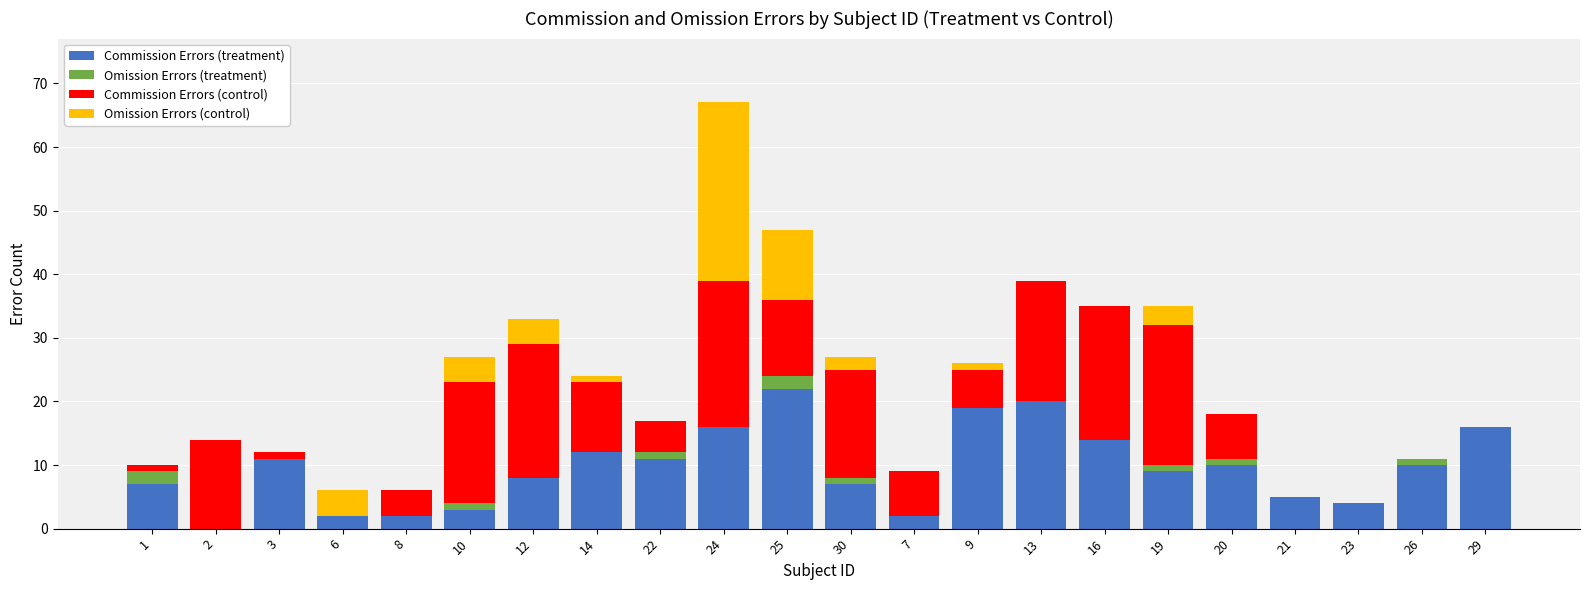

The Commission Errors (treatment) series shows 10 at 26. True or false?

True